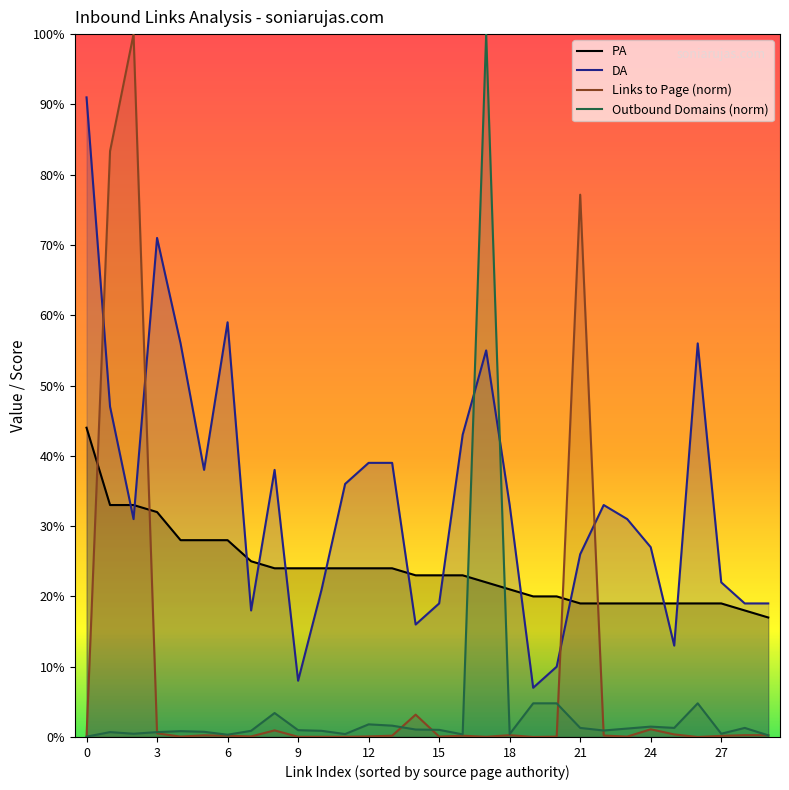

At which label is Outbound Domains from Page closest to 50?

19